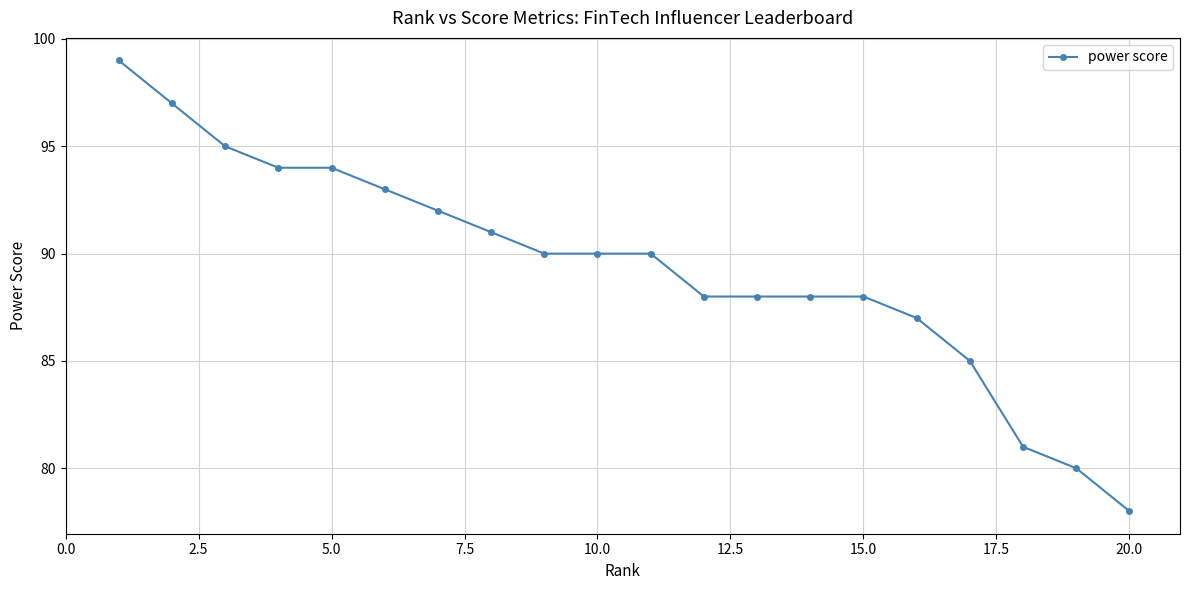

Reading left to right, transcribe all the data shown in this chart.

99	97	95	94	94	93	92	91	90	90	90	88	88	88	88	87	85	81	80	78